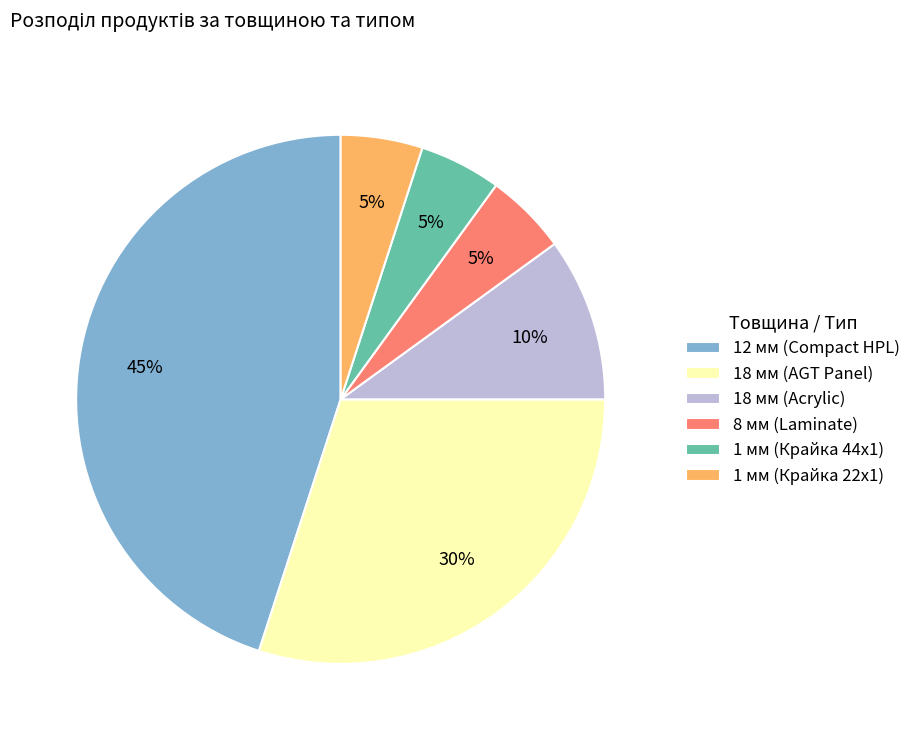

To the nearest percent, what is the difference between the largest and smallest slice percentages?

40%